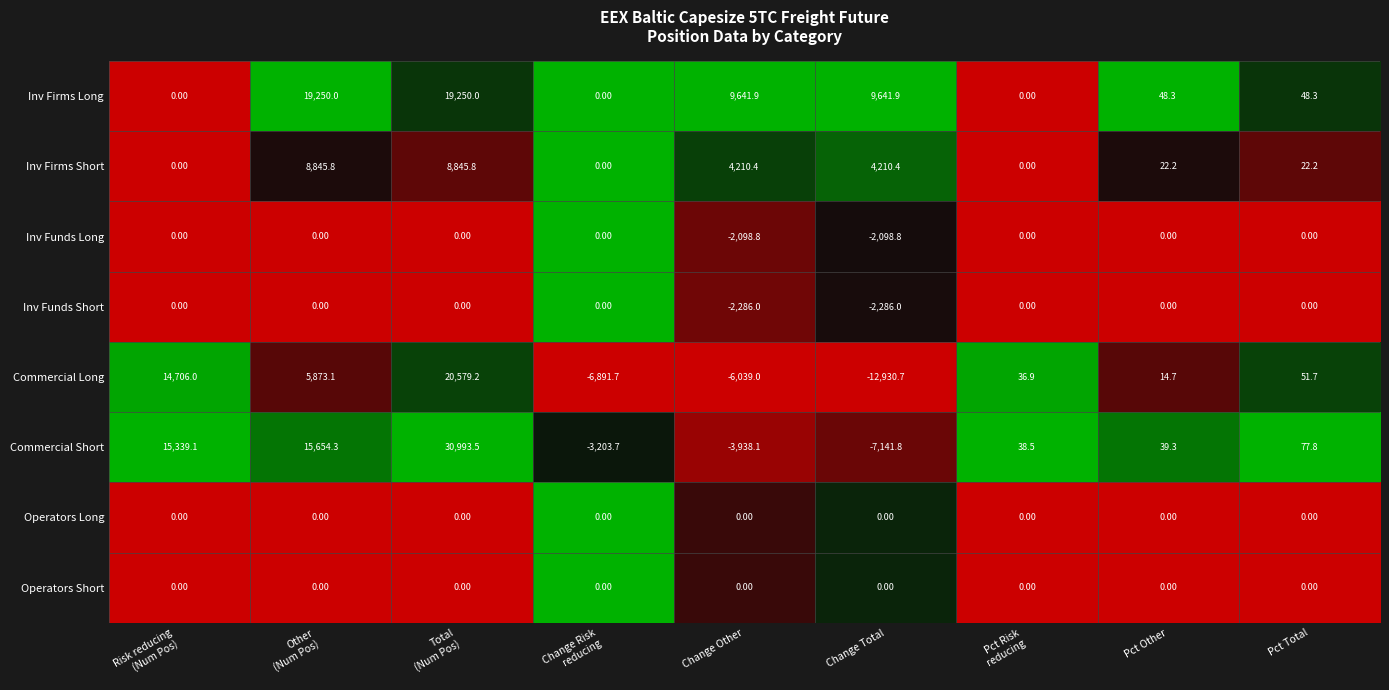

Is the value of Commercial Long at Pct Total greater than the value of Inv Firms Long at Pct Total?

Yes